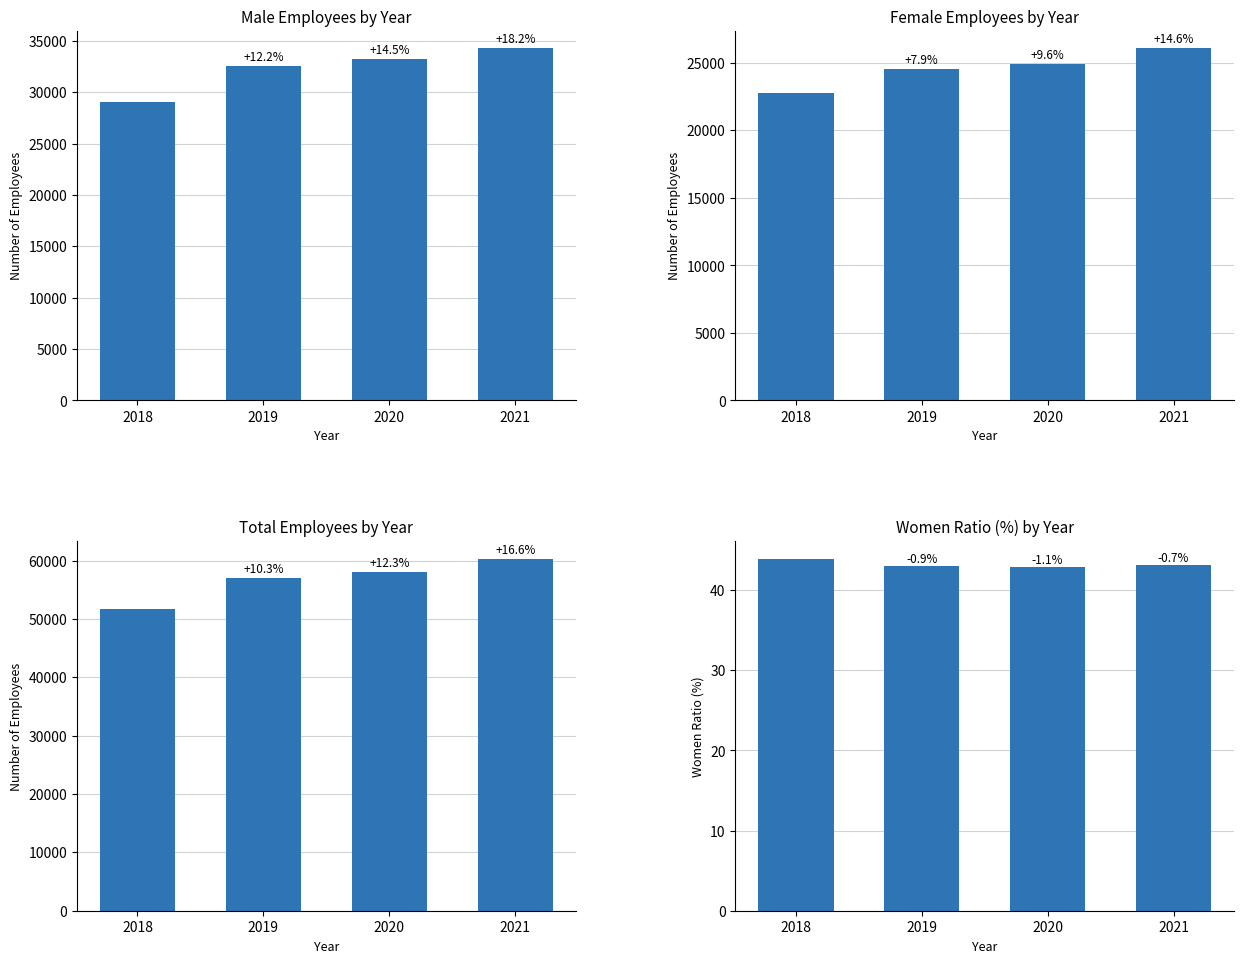

Rank the series at 2020 from highest to lowest value.

Total, Men, Women, Women Ratio (%)